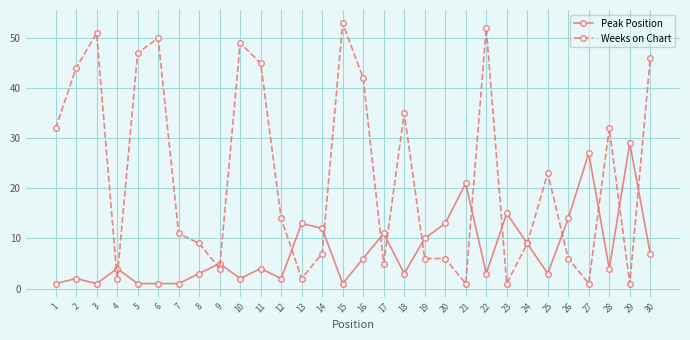

Which series has the largest total across all categories?

Weeks on Chart